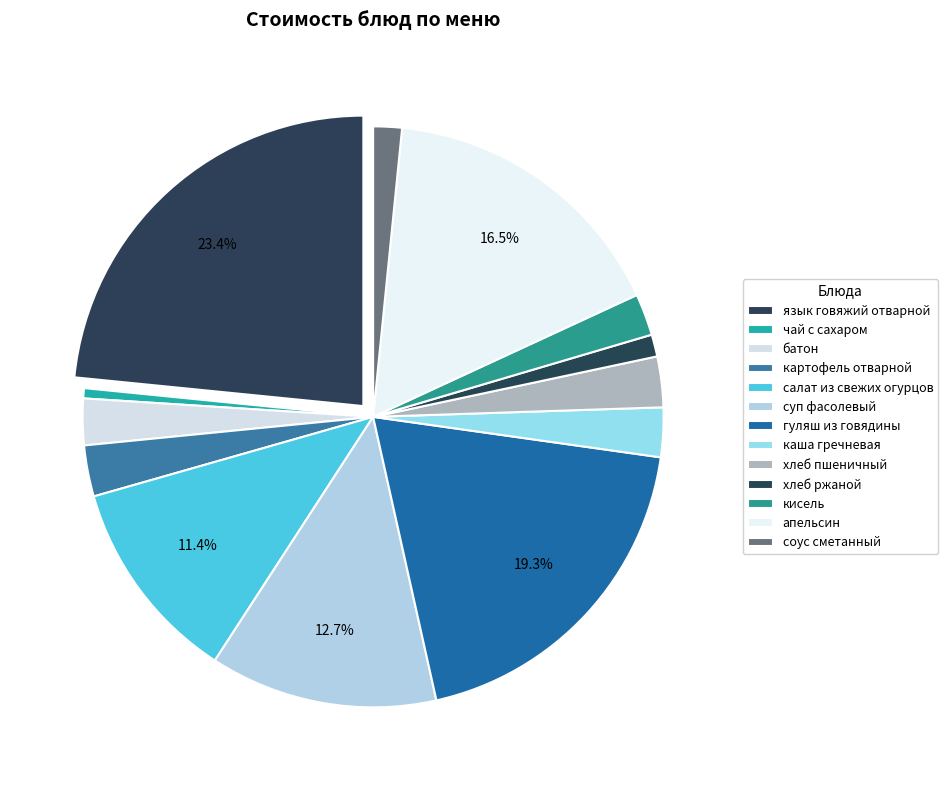

What is the largest slice in the pie chart?

язык говяжий отварной